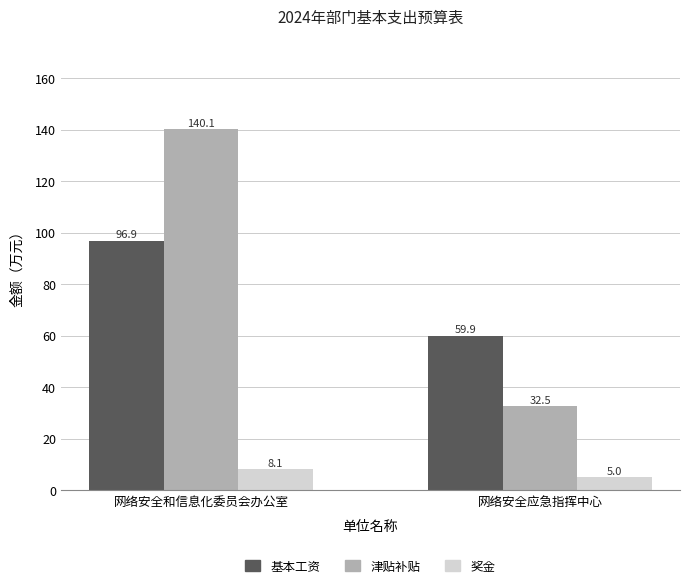

List the labels in order of 津贴补贴 value, smallest first.

网络安全应急指挥中心, 网络安全和信息化委员会办公室